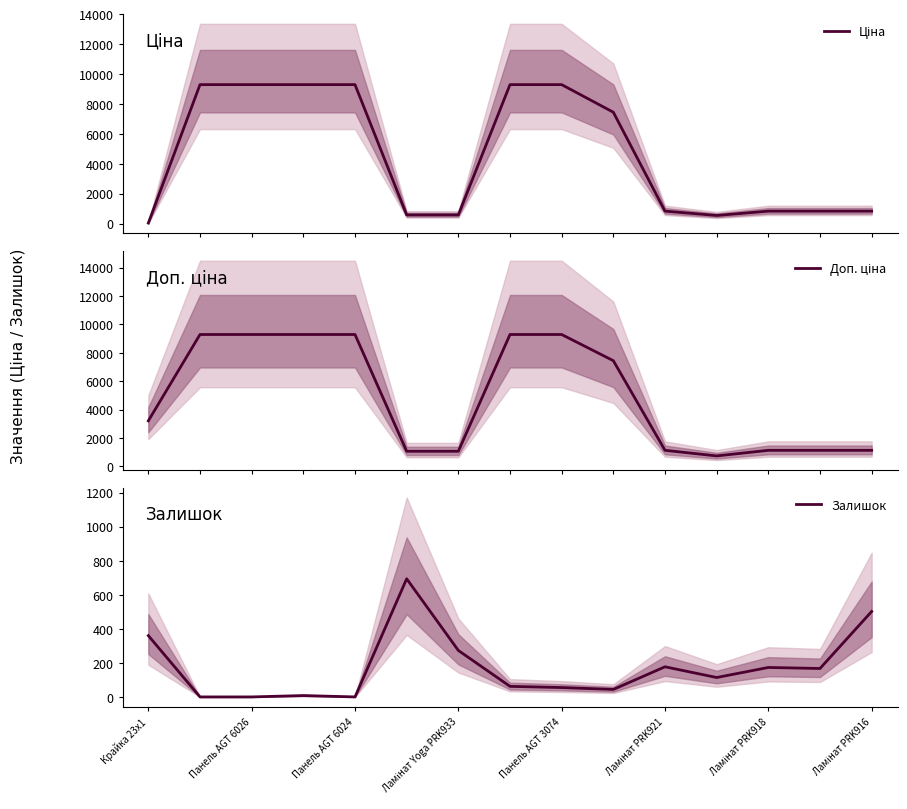

Where is Залишок nearest to the value 347?

Крайка 23x1